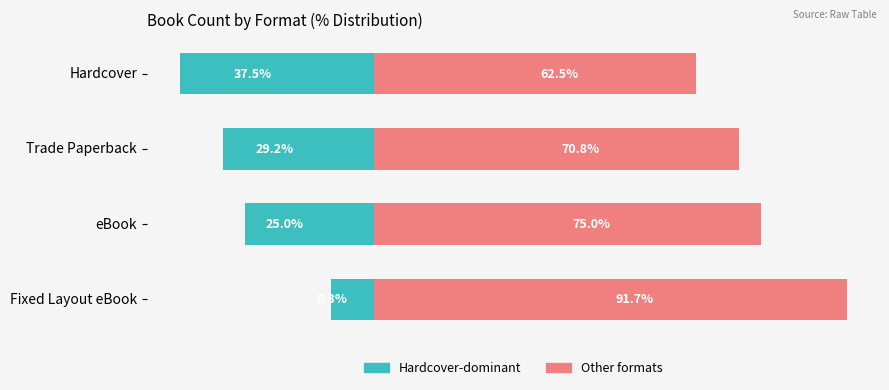

What is the value of the Hardcover-dominant bar at the 1st from the left?

-37.5